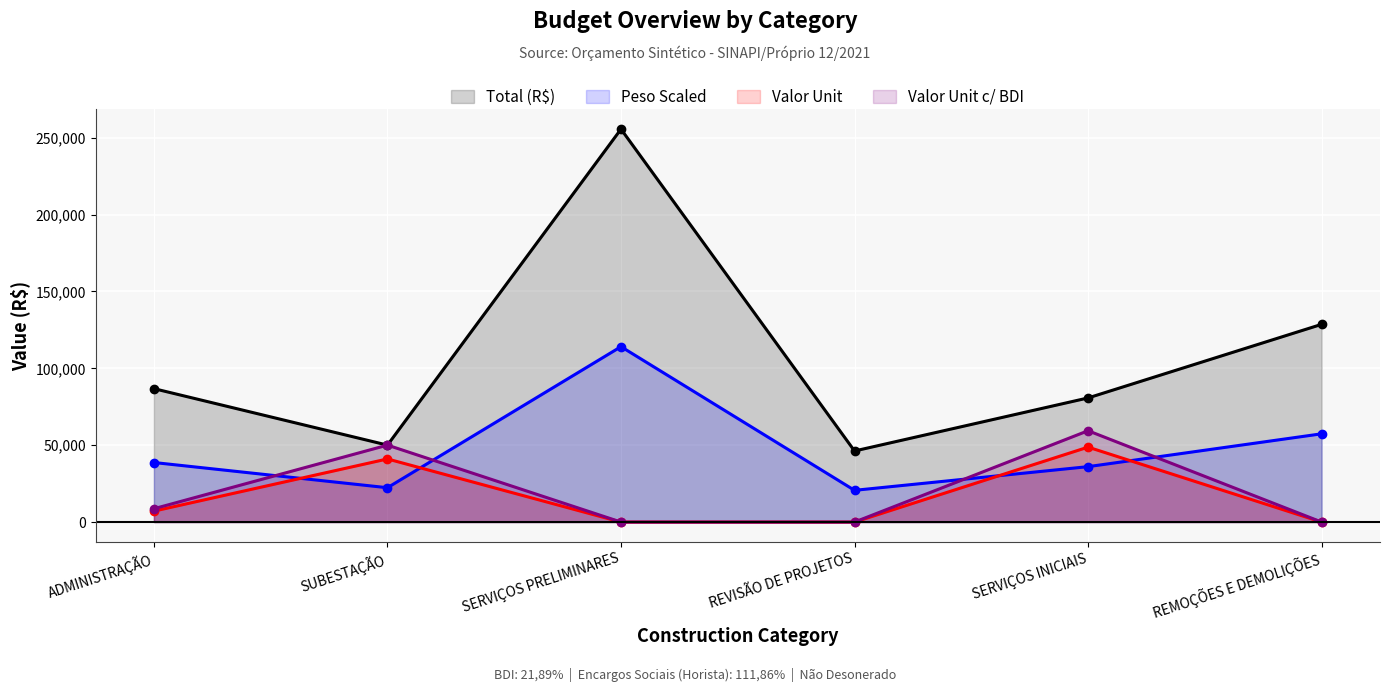

How many categories are shown in the chart?

6